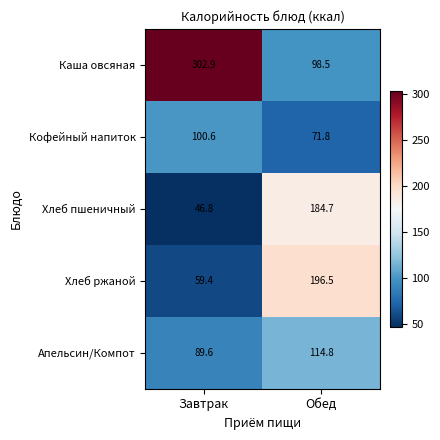

What is the difference between the Хлеб ржаной values at Обед and Завтрак?

137.1